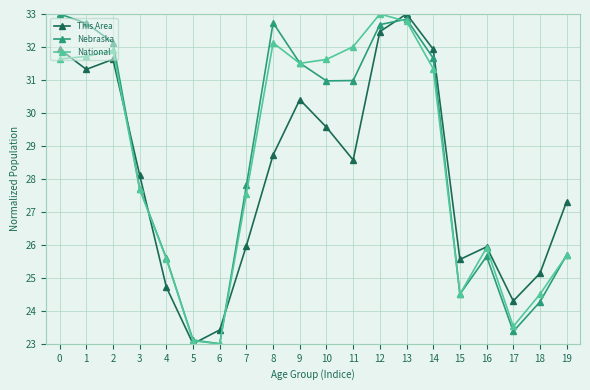

What is the minimum value for National?

23.0